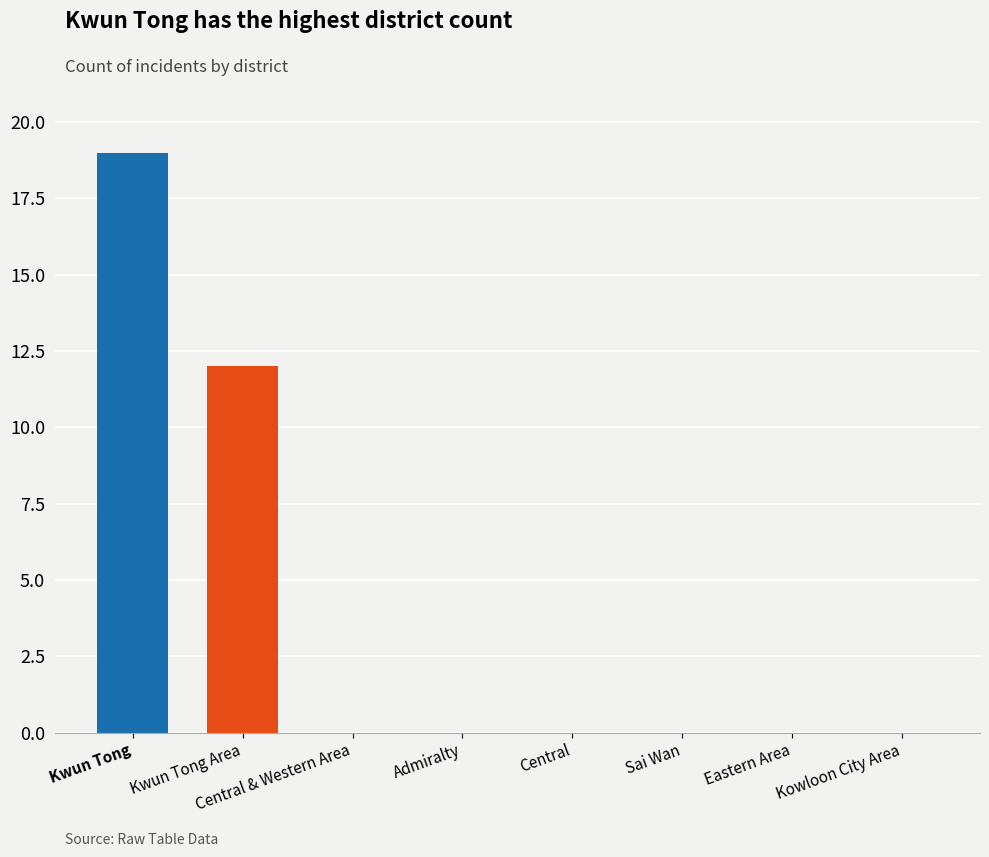

Reading left to right, what are all the values shown in this chart?

Kwun Tong=19	Kwun Tong Area=12	Central & Western Area=0	Admiralty=0	Central=0	Sai Wan=0	Eastern Area=0	Kowloon City Area=0